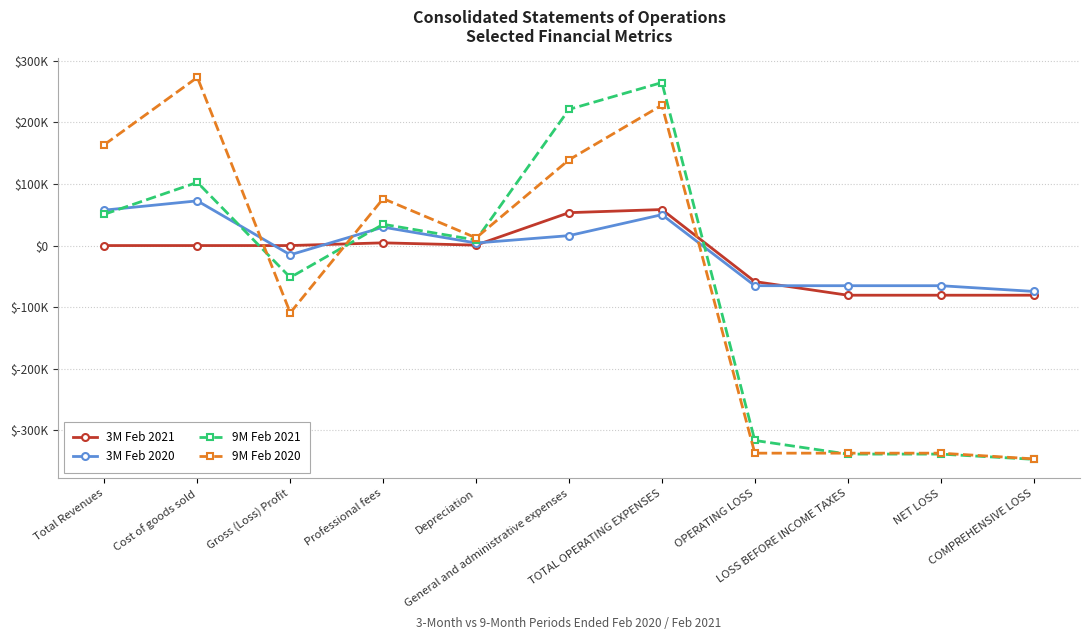

Reading right to left, transcribe all the data shown in this chart.

3M Feb 2021: -80644	-80644	-80644	-58494	58494	53410	679	4405	0	0	0
3M Feb 2020: -74475	-65202	-65202	-65202	50145	16104	4161	29880	-15057	72588	57531
9M Feb 2021: -347141	-338663	-338663	-316513	264715	221146	9003	34566	-51798	102648	50850
9M Feb 2020: -346429	-337156	-337156	-337156	227986	139267	12484	76235	-109170	273143	163973